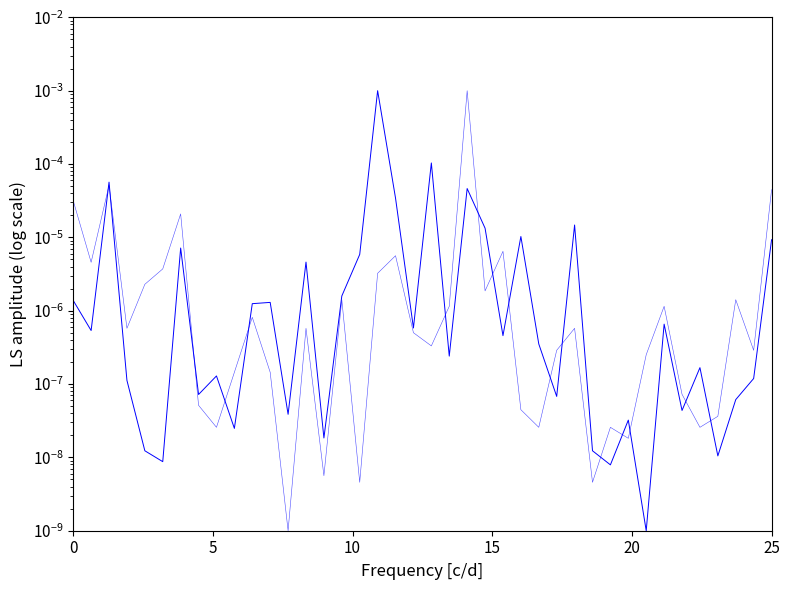

What are all the series names shown in the legend?

SDS_P1, SDS_P2